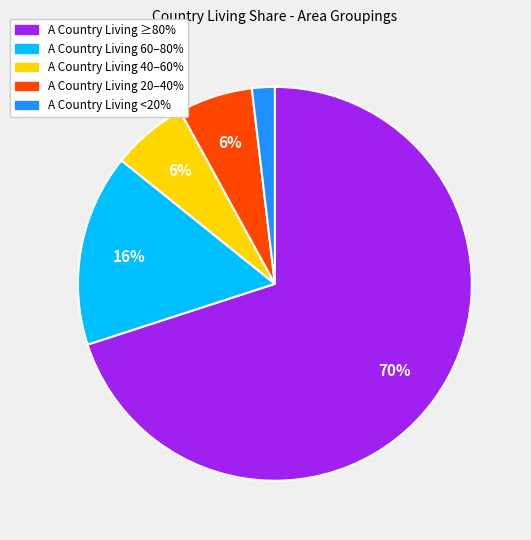

To the nearest percent, what is the difference between the largest and smallest slice percentages?

68%